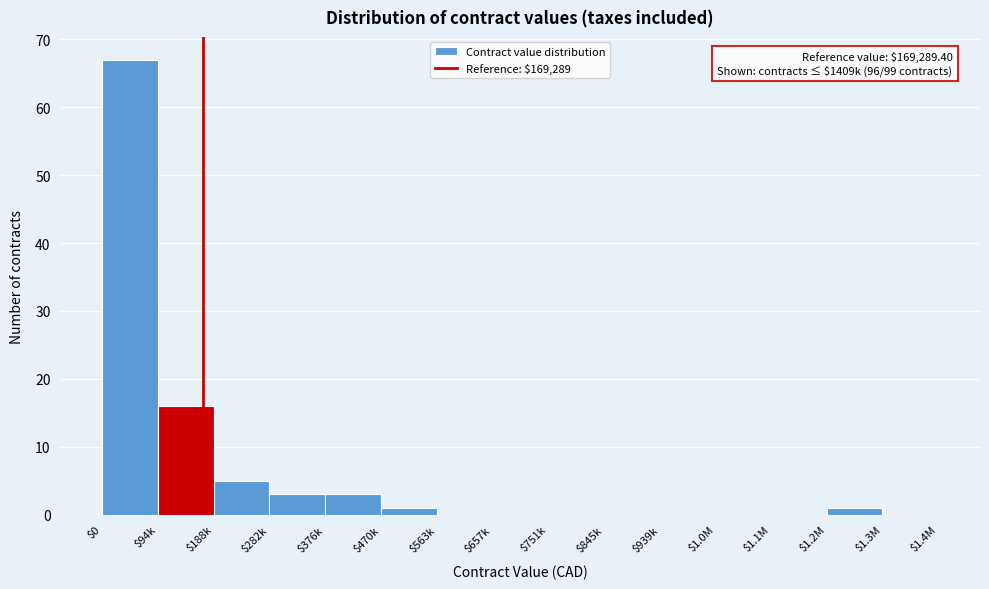

What is the maximum value shown in the chart?

67